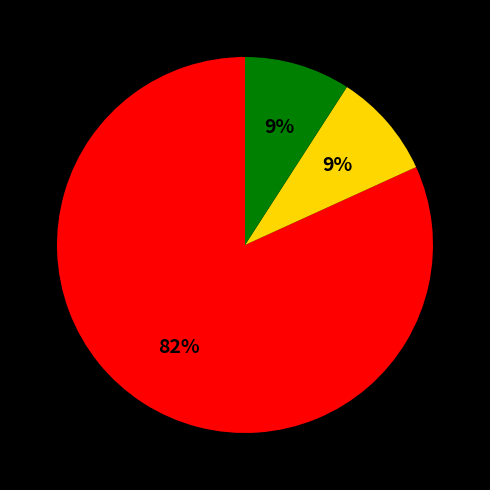

To the nearest percent, what is the difference between the largest and smallest slice percentages?

73%